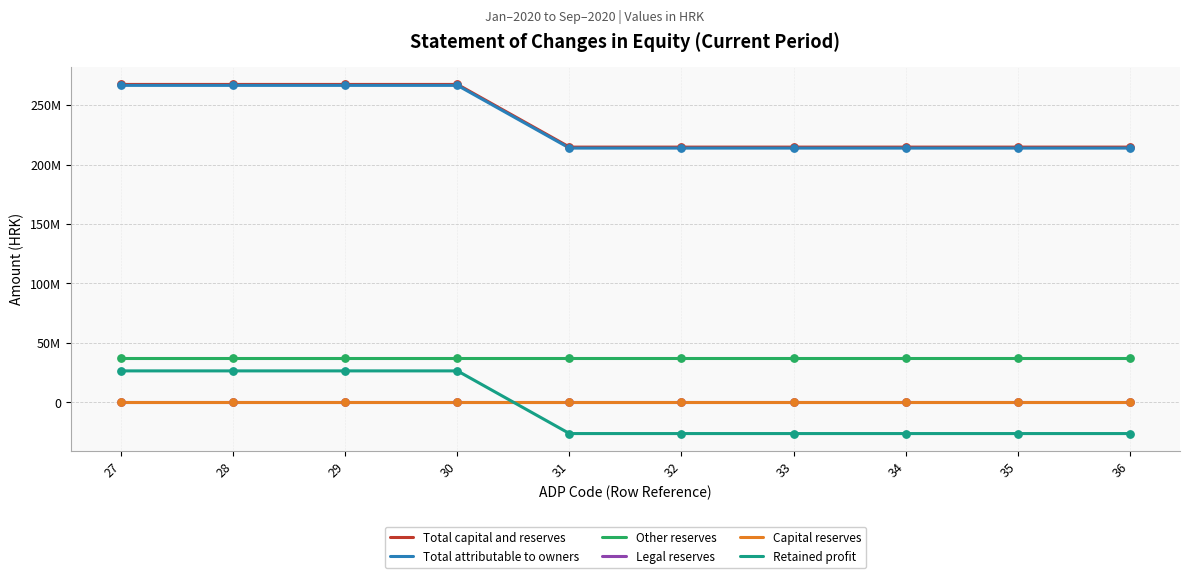

At how many categories does at least one series exceed 156910755?

10